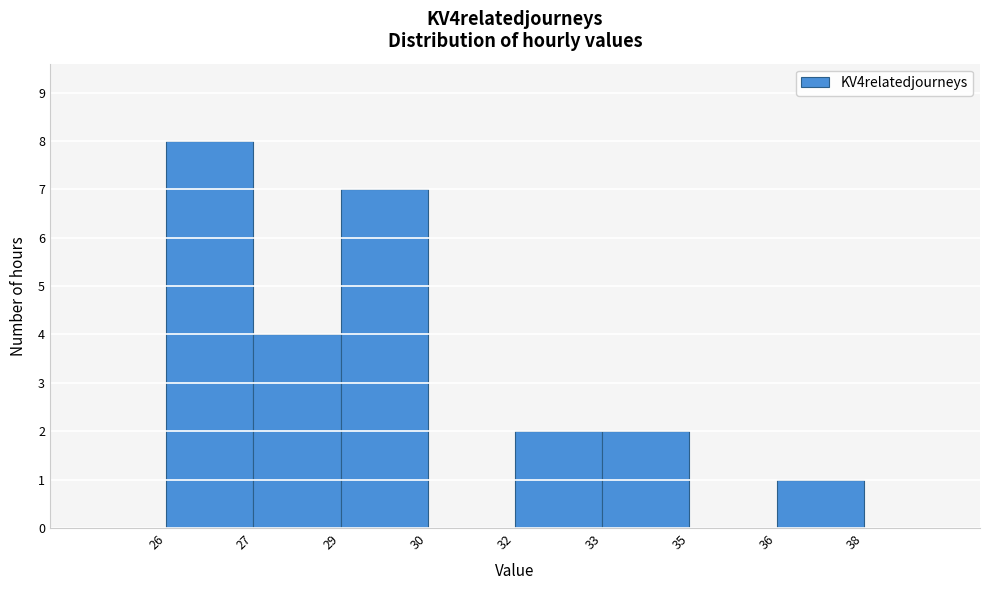

Reading left to right, list all the values displayed in this chart.

26=8	27=4	29=7	30=0	32=2	33=2	35=0	36=1